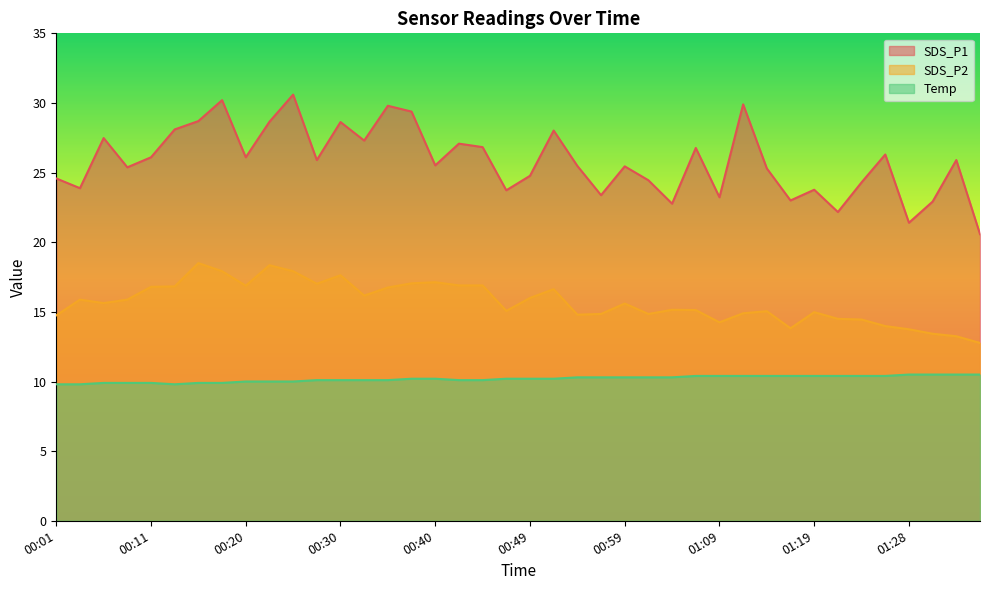

True or false: Temp has a value of 10.3 at 00:57.

True